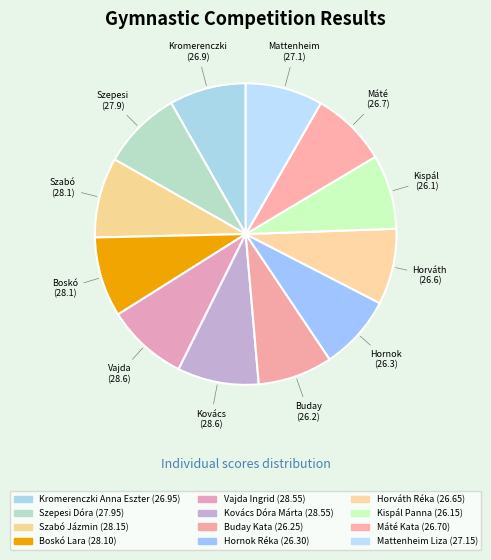

Count the number of slices in the pie.

12